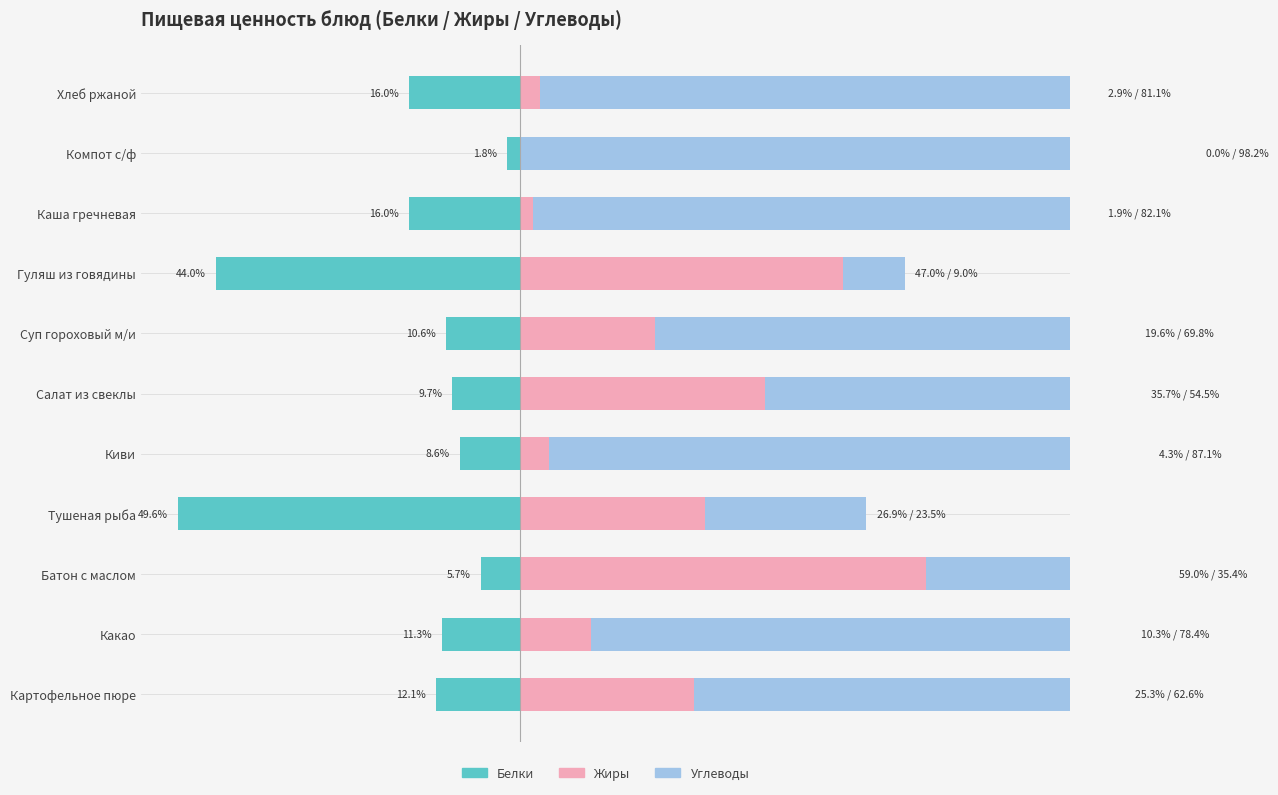

Reading right to left, what are all the values shown in this chart?

Белки: -16.0	-1.8	-16.0	-44.0	-10.6	-9.7	-8.6	-49.6	-5.7	-11.3	-12.1
Жиры: 2.9	0.0	1.9	47.0	19.6	35.7	4.3	26.9	59.0	10.3	25.3
Углеводы: 81.1	98.2	82.1	9.0	69.8	54.5	87.1	23.5	35.4	78.4	62.6